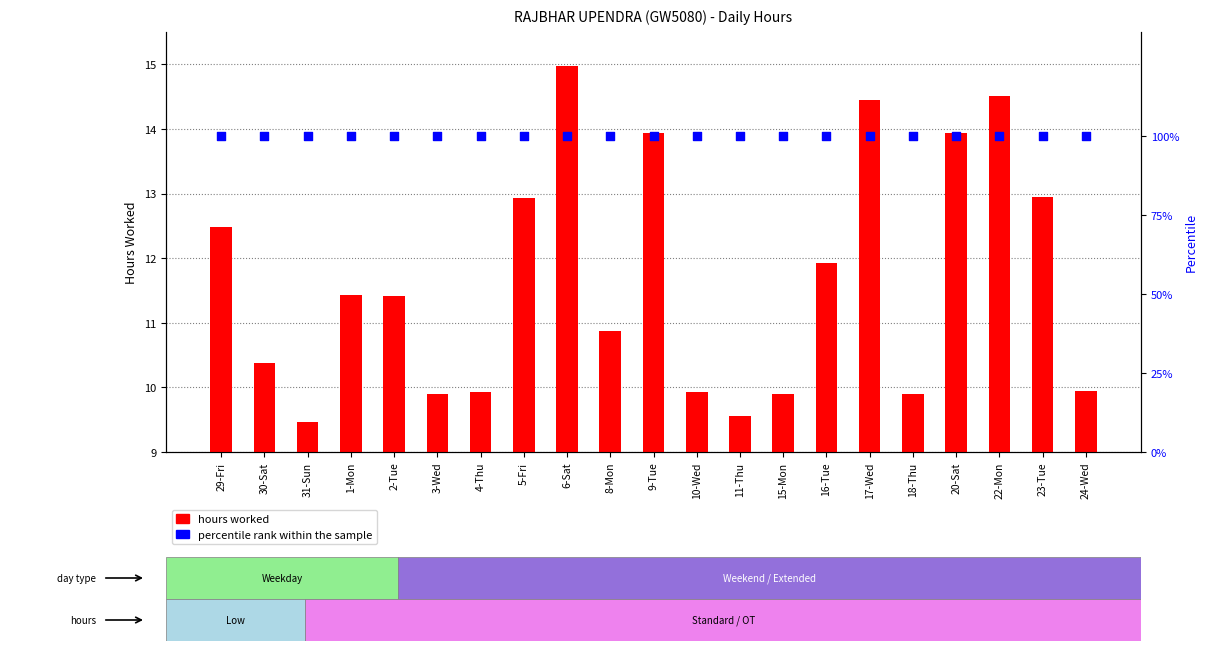

Which series has the widest spread of Y values?

hours worked